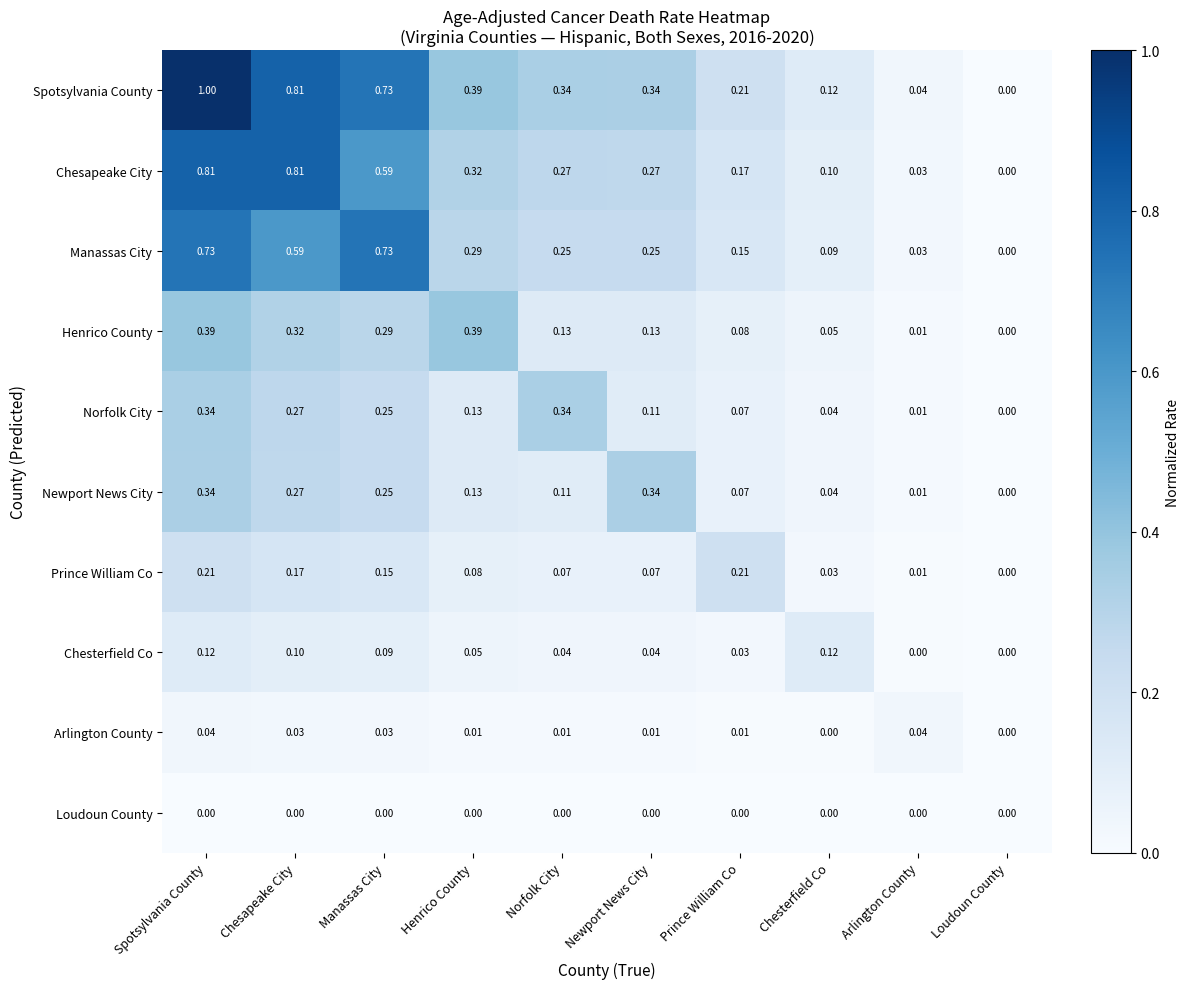

Which series has the largest total across all categories?

Spotsylvania County